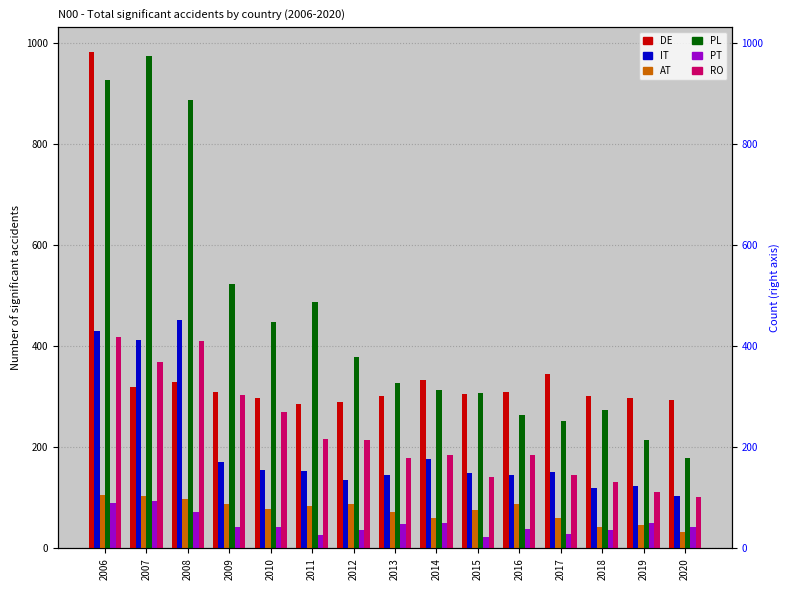

How many series are shown in this chart?

6